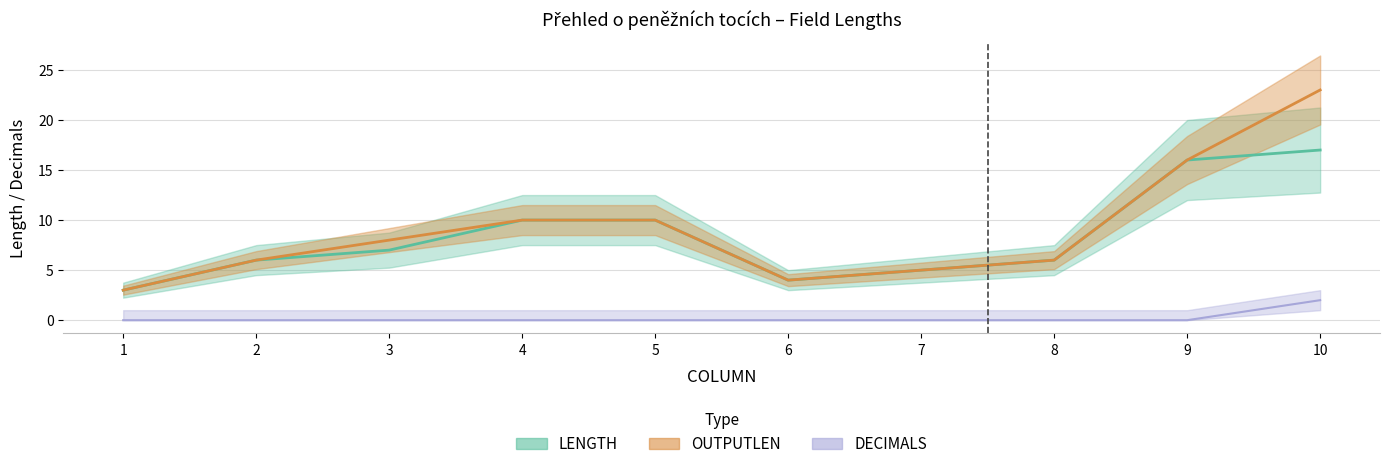

What is the maximum value shown in the chart?

23